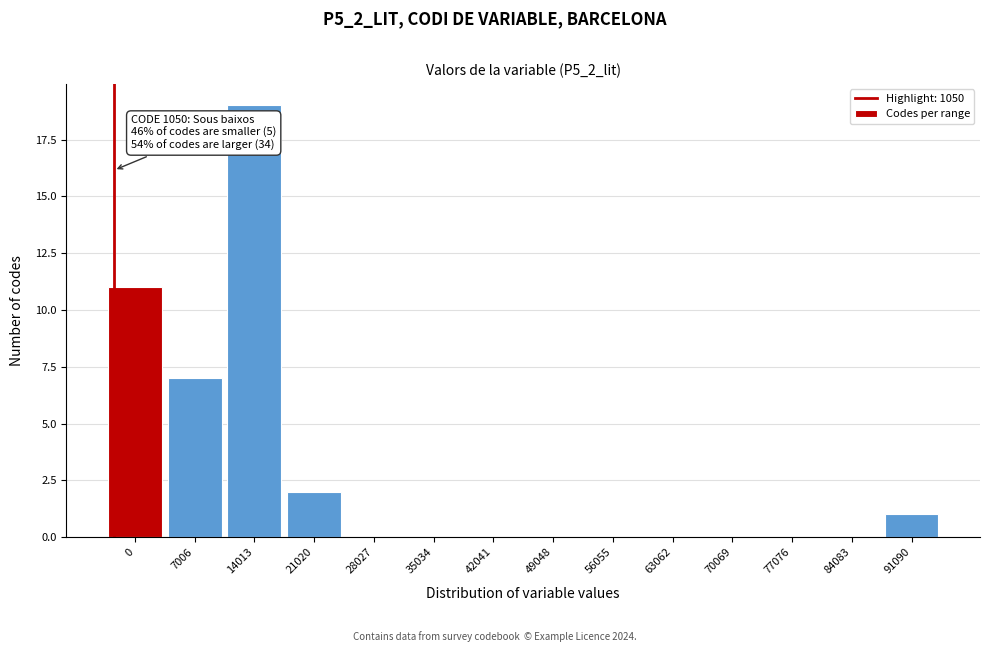

Reading left to right, what are all the values shown in this chart?

0=11	7006=7	14013=19	21020=2	28027=0	35034=0	42041=0	49048=0	56055=0	63062=0	70069=0	77076=0	84083=0	91090=1